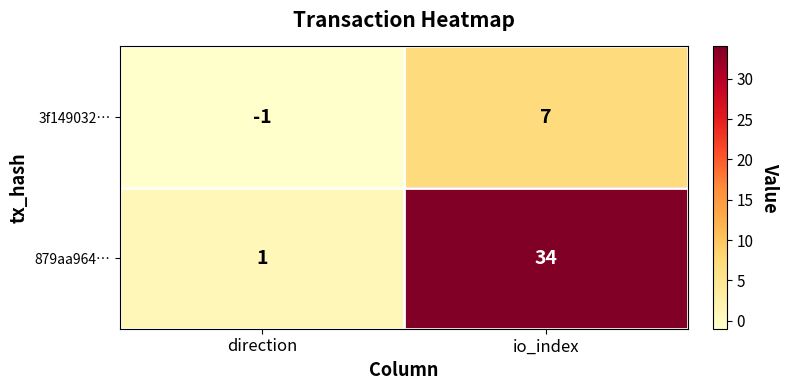

Reading right to left, transcribe all the data shown in this chart.

3f149032…: io_index=7	direction=-1
879aa964…: io_index=34	direction=1